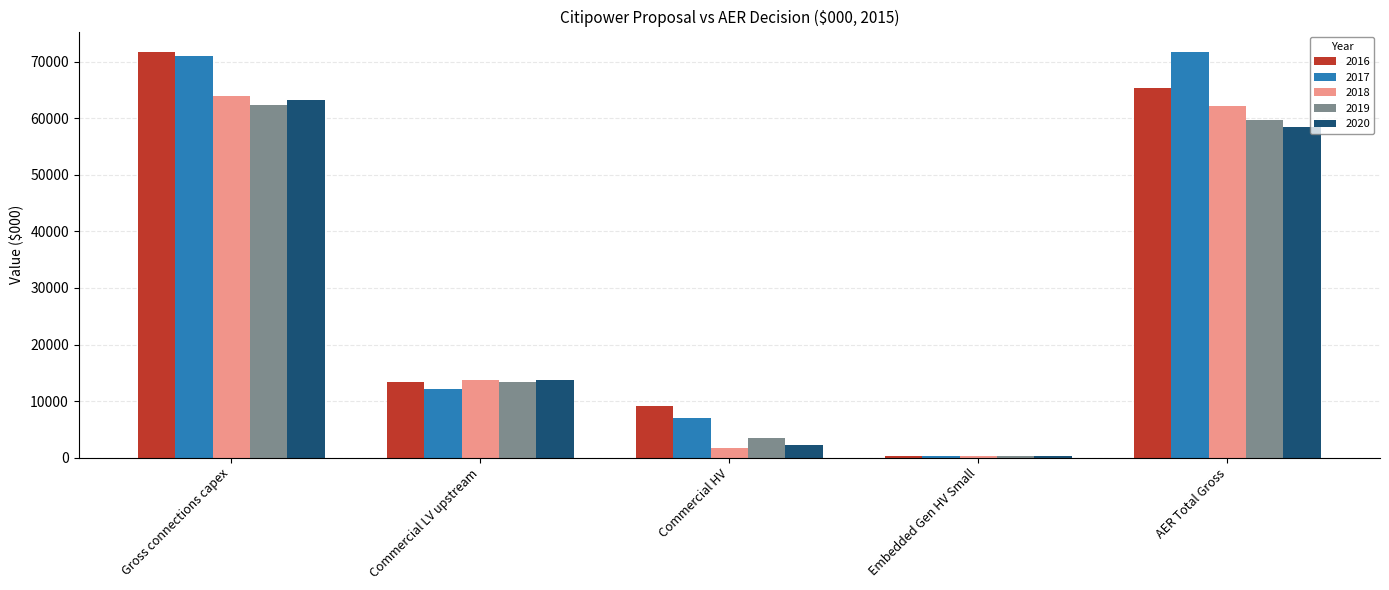

At how many categories does at least one series exceed 20560?

2